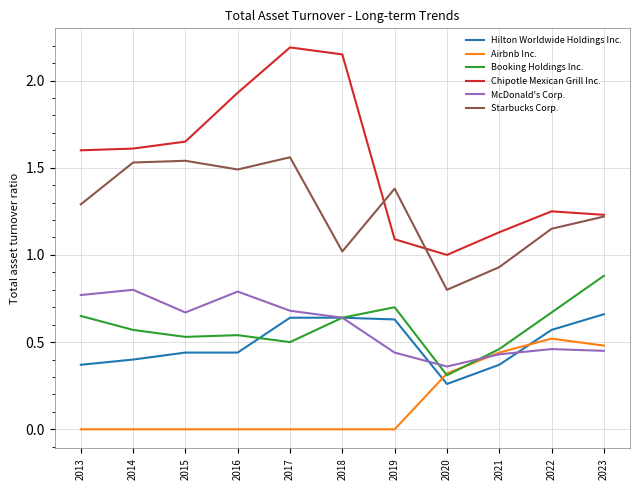

The value of Hilton Worldwide Holdings Inc. at 2016 is 0.4. True or false?

True